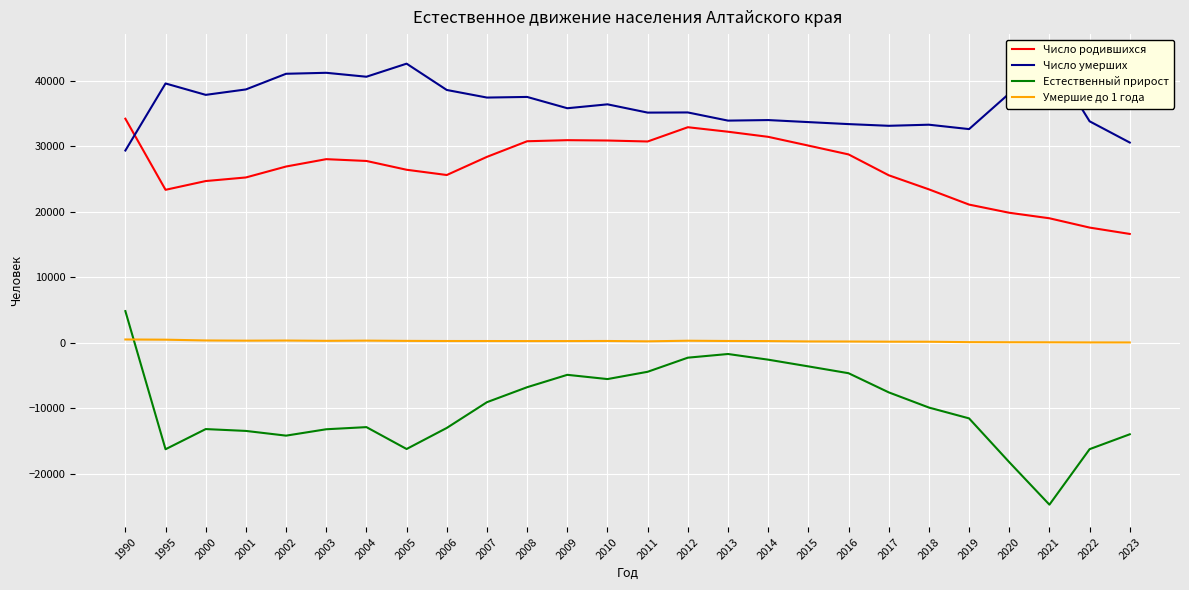

Reading right to left, extract all data points from this chart.

Число родившихся: 16610	17580	18998	19840	21085	23408	25556	28734	30080	31414	32193	32879	30705	30853	30906	30741	28363	25594	26395	27736	28010	26889	25221	24674	23338	34176
Число умерших: 30542	33782	43659	38021	32594	33264	33097	33356	33661	33971	33887	35132	35108	36369	35774	37497	37402	38558	42571	40577	41177	41028	38641	37813	39551	29329
Естественный прирост: -13932	-16202	-24661	-18181	-11509	-9856	-7541	-4622	-3581	-2557	-1694	-2253	-4403	-5516	-4868	-6756	-9039	-12964	-16176	-12841	-13167	-14139	-13420	-13139	-16213	4847
Умершие до 1 года: 66	71	88	97	114	176	185	211	222	275	290	330	238	291	277	276	284	287	307	346	316	360	341	371	490	522